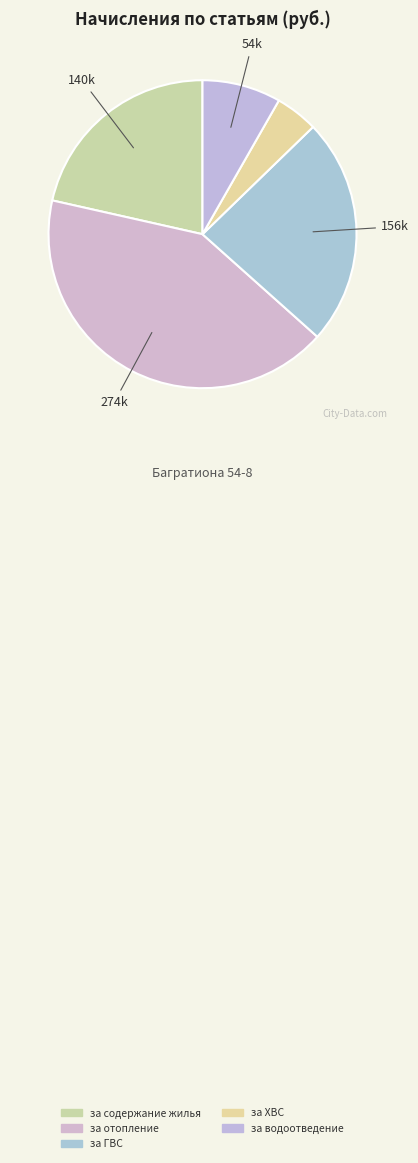

How many segments does this pie chart have?

5